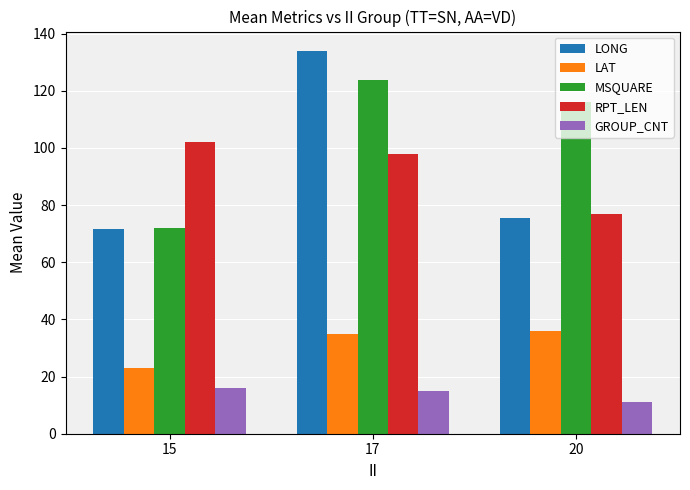

Rank the series by their maximum value, from highest to lowest.

LONG, MSQUARE, RPT_LEN, LAT, GROUP_CNT